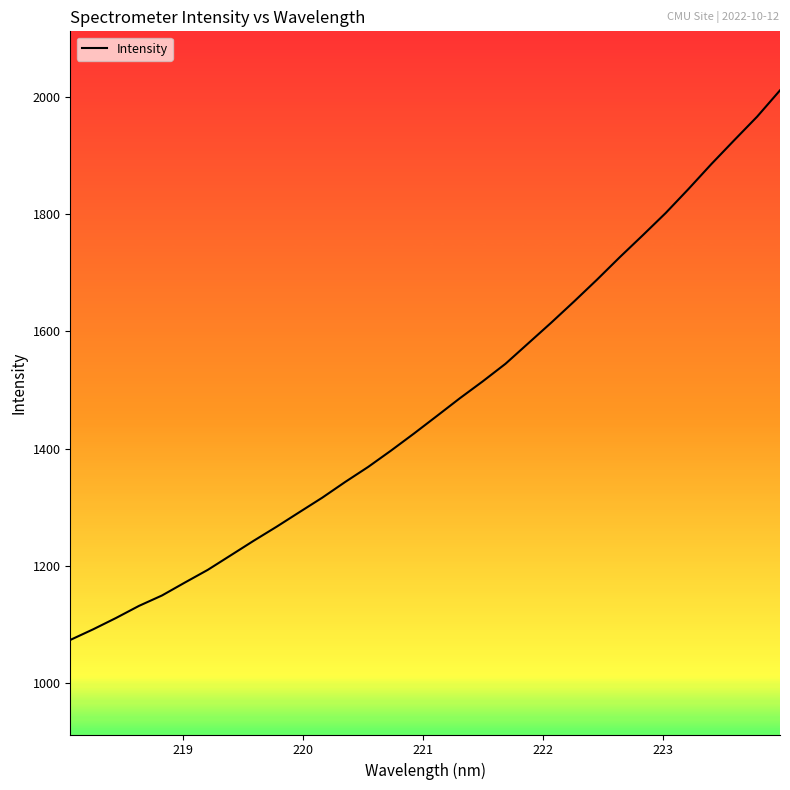

What is the smallest value displayed?

1074.2